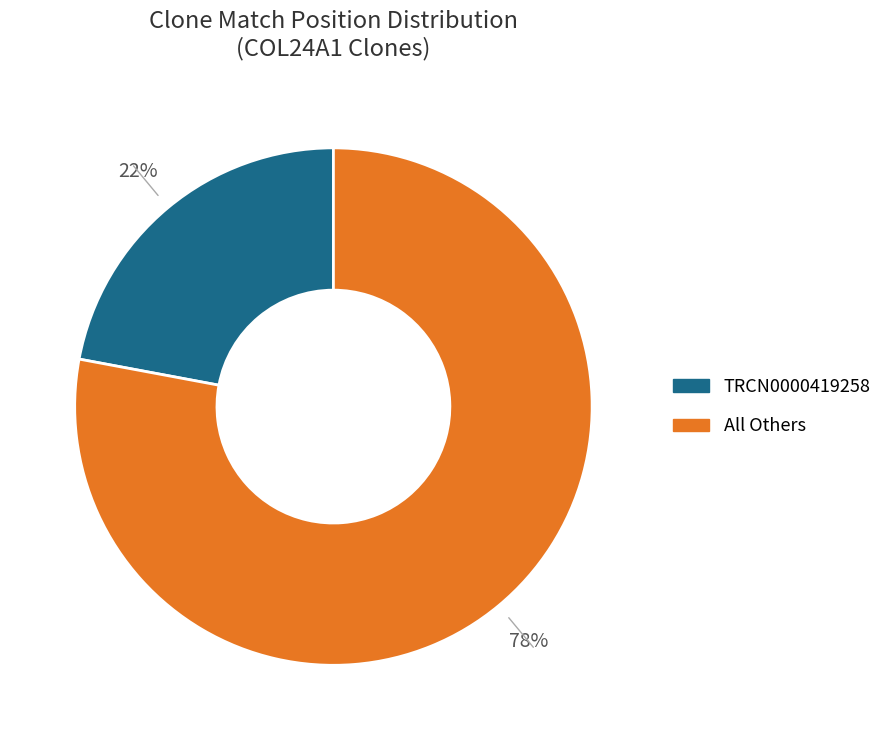

Is there any slice that represents more than half of the pie?

Yes